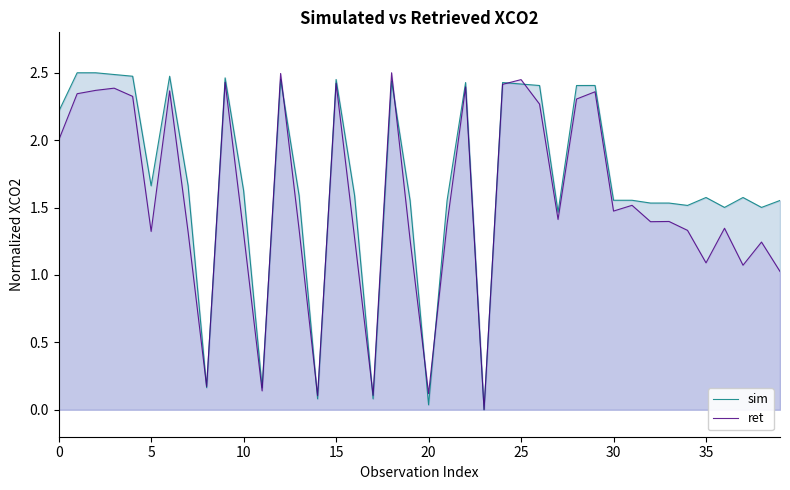

What is the value of the sim point at the 12th from the left?

0.2